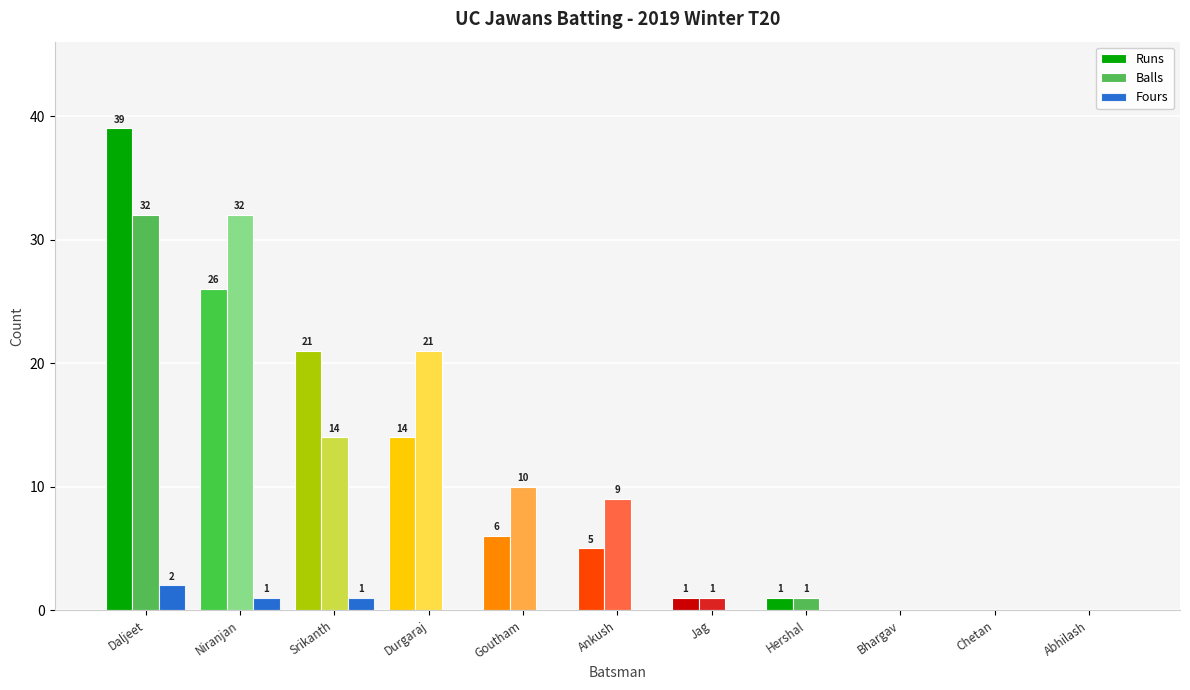

True or false: Runs has a value of 16 at Chetan.

False